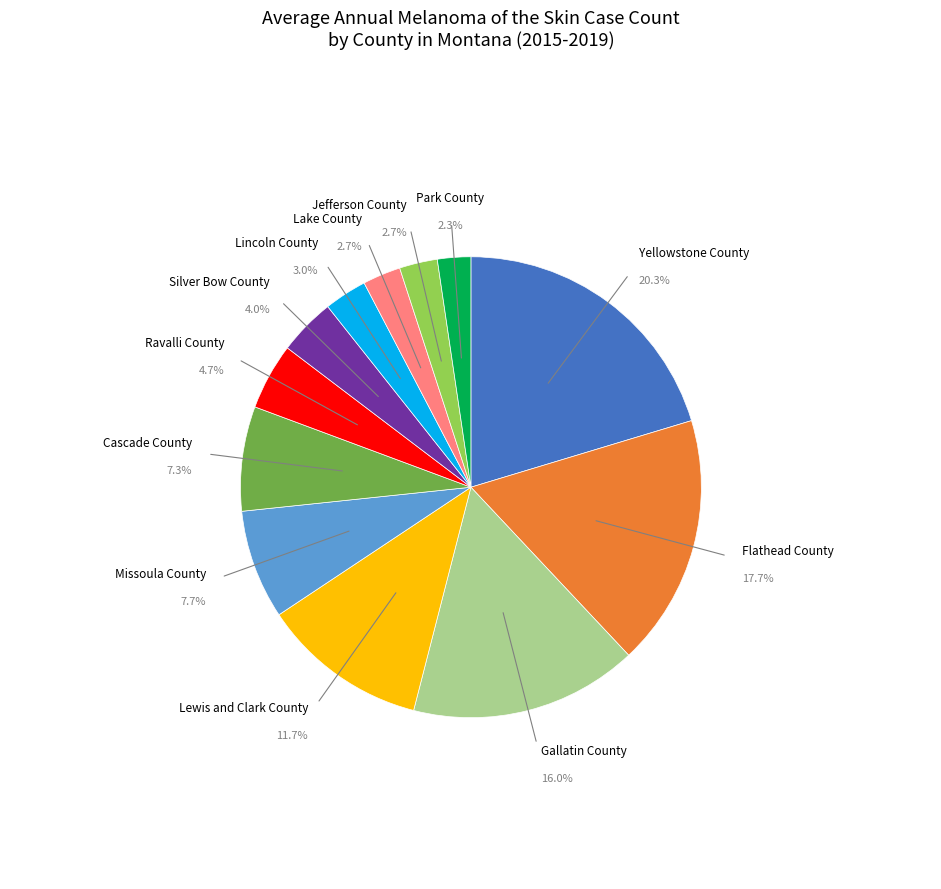

Is there a majority slice in this chart?

No